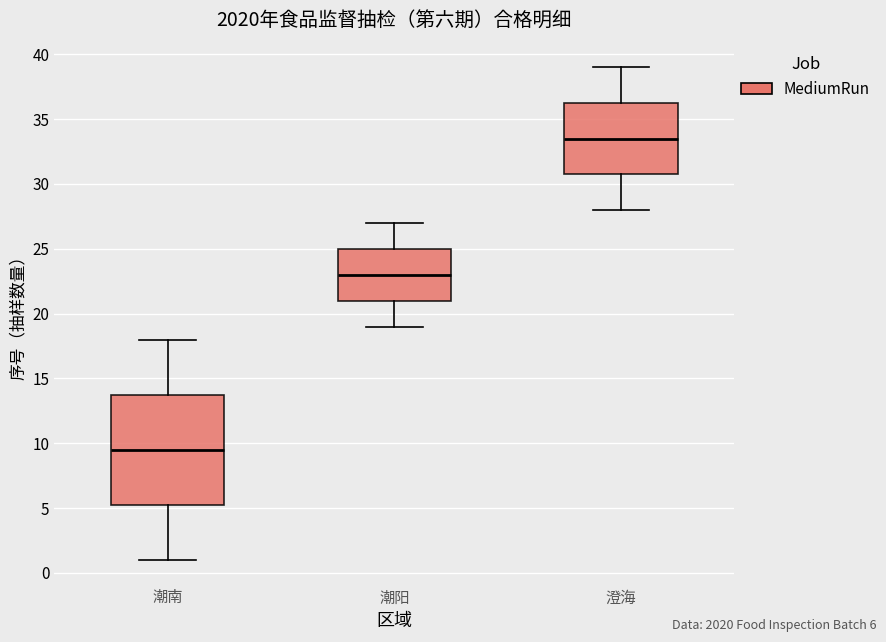

Which box's median line is the lowest?

潮南